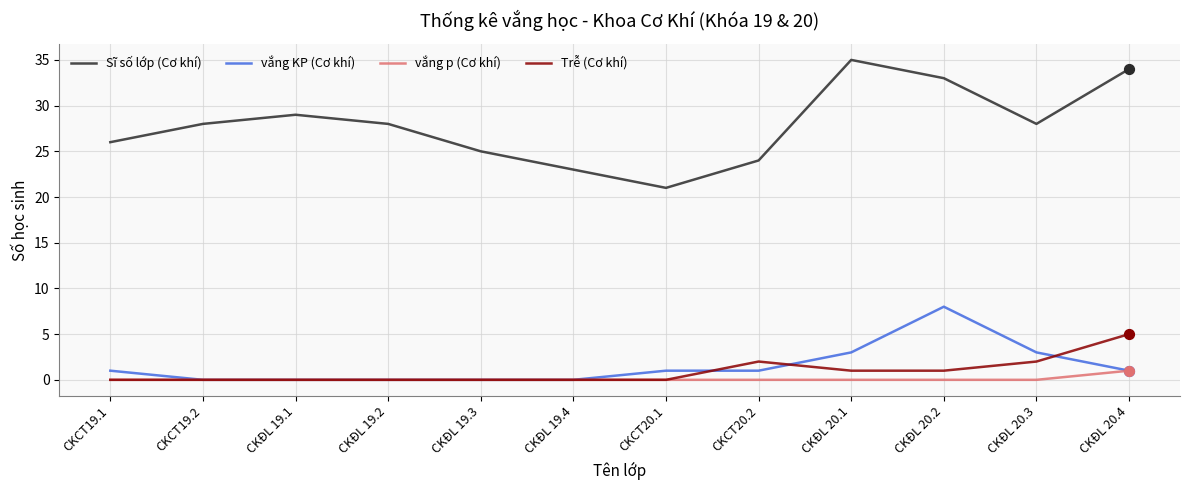

What is the difference between the highest and lowest values at CKCT20.2?

24